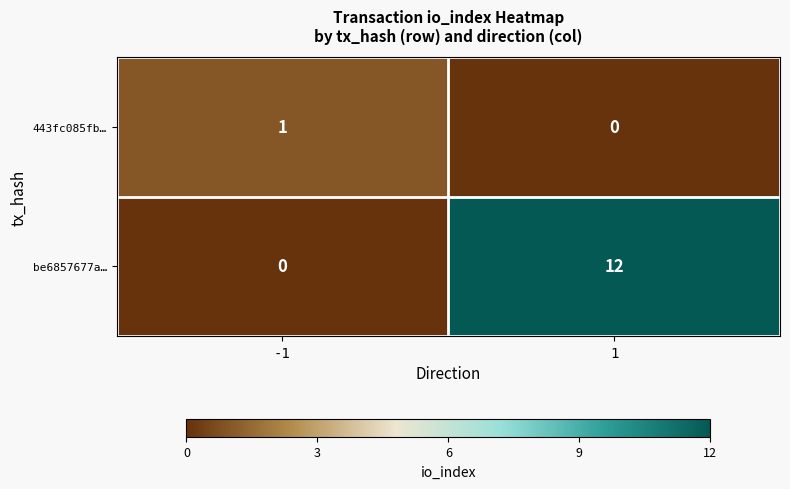

What is the sum of the be6857677a… values at -1 and 1?

12